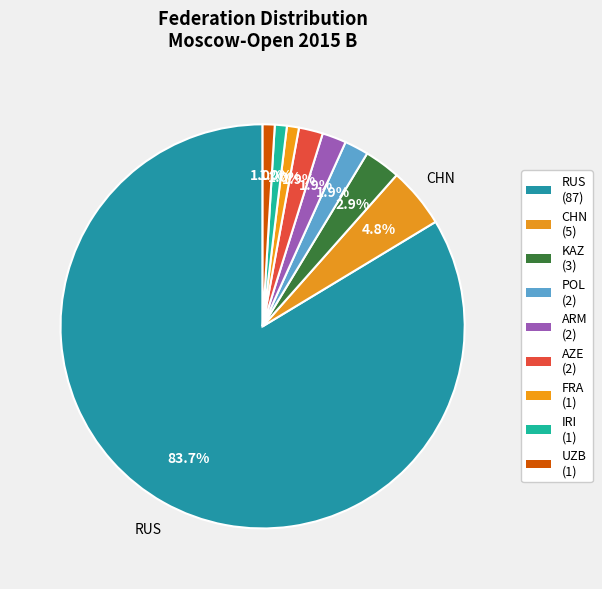

What is the majority slice?

RUS